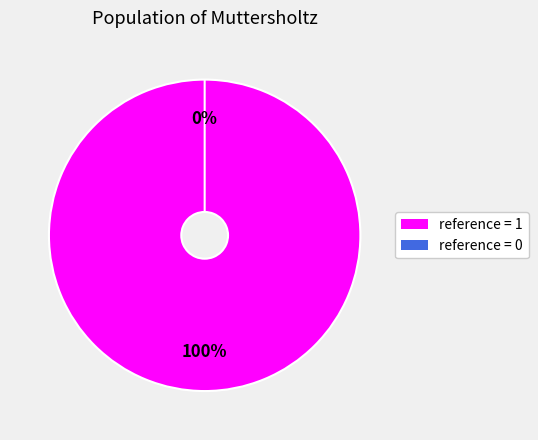

What is the largest slice in the pie chart?

1